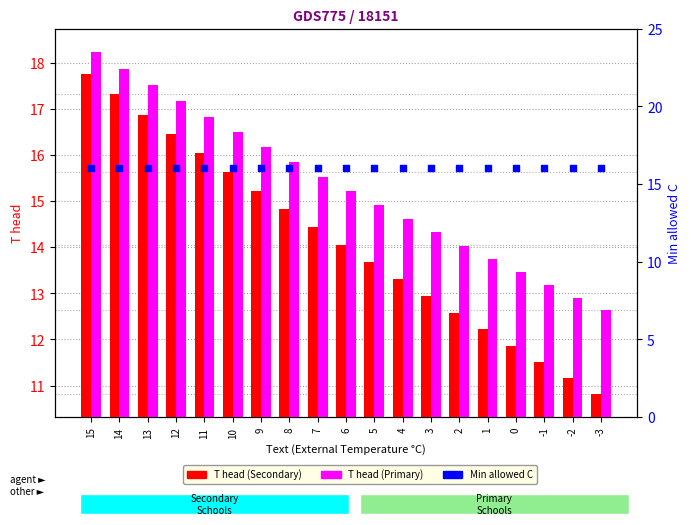

Which series has the widest spread of Y values?

T head (Secondary)